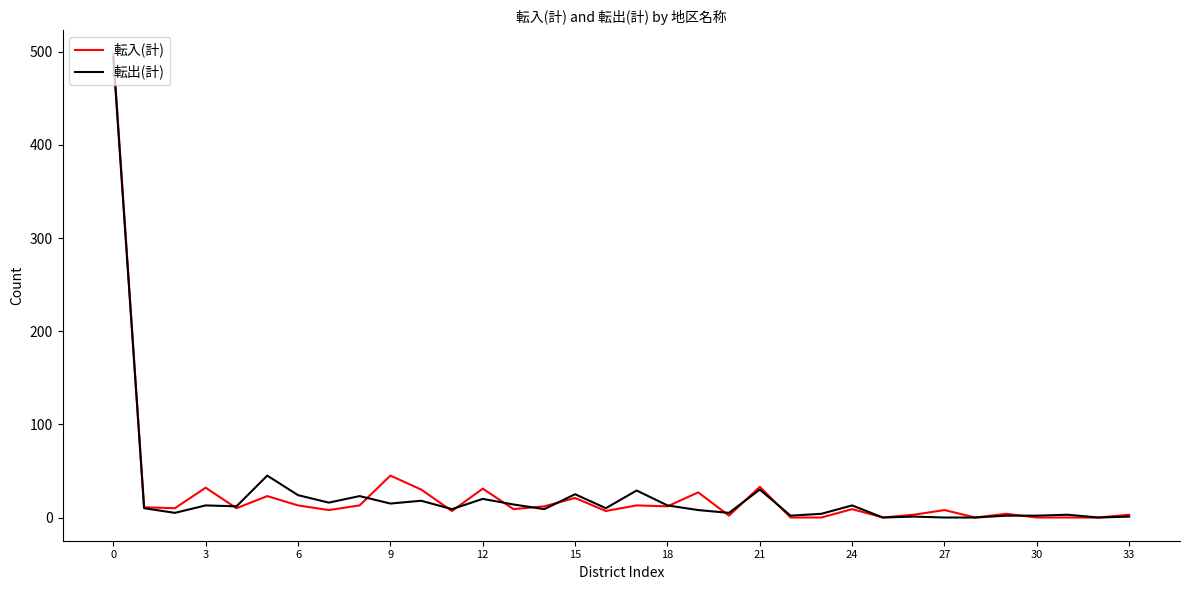

Does the chart display data point markers on the line(s)?

No